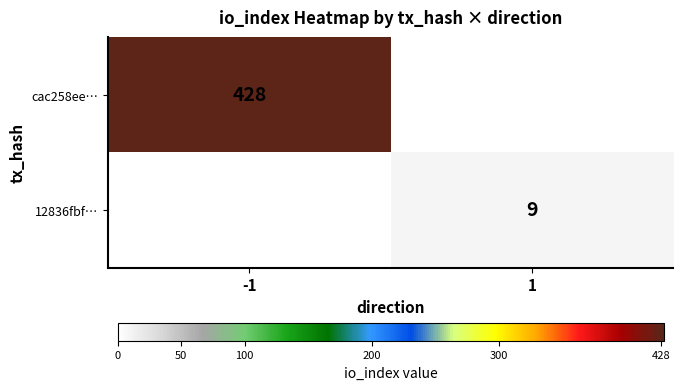

The 12836fbf… series shows 4 at 1. True or false?

False